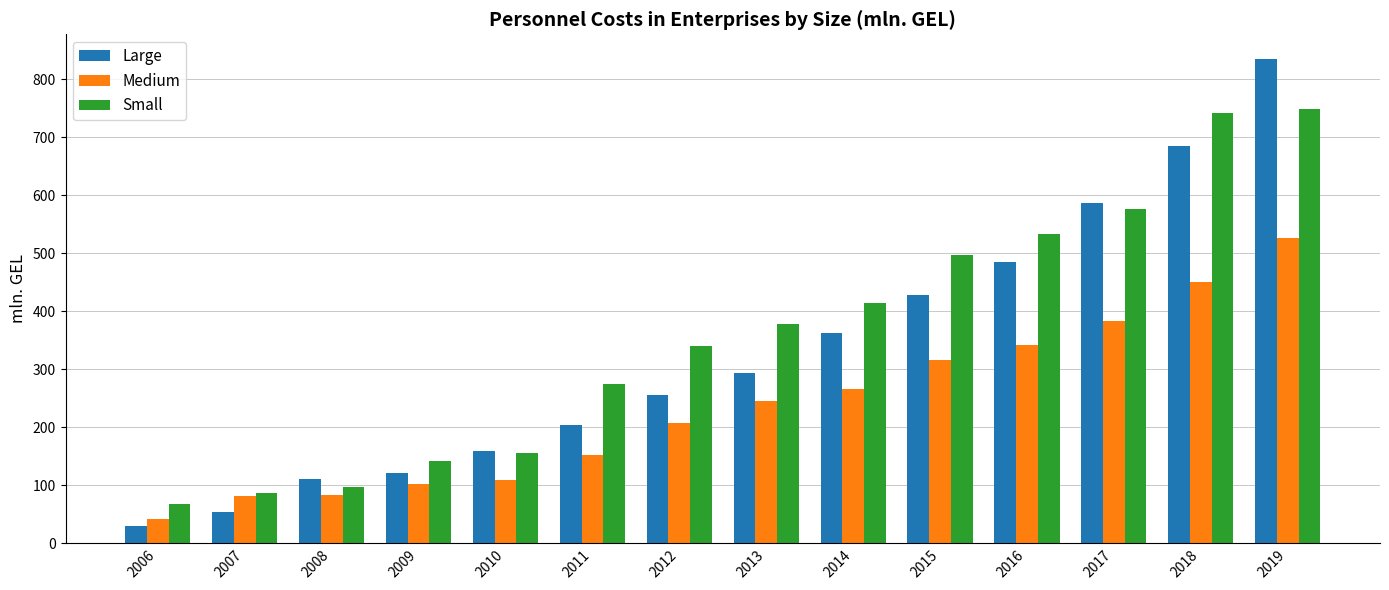

What is the difference between the highest and lowest values at 2007?

32.5